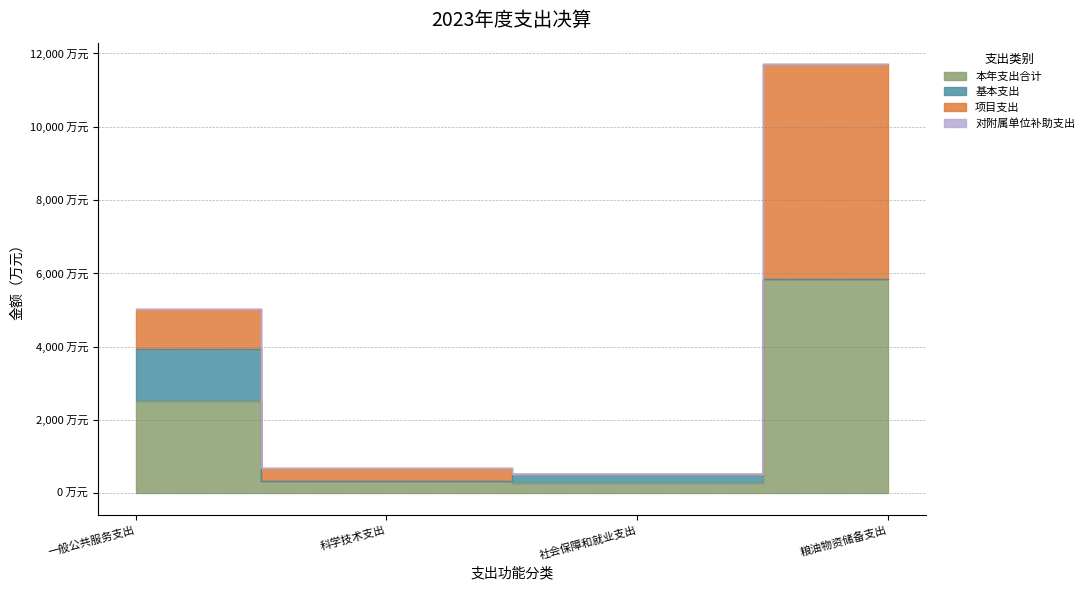

True or false: 基本支出 has a value of 2116.5 at 一般公共服务支出.

False